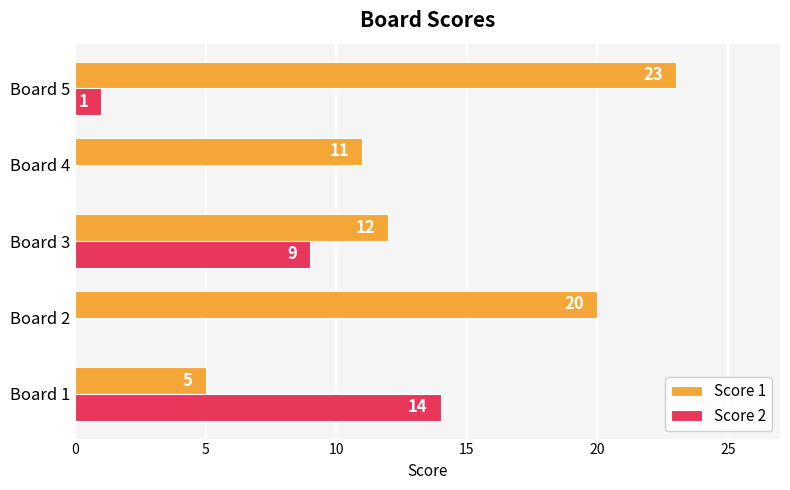

What is the greatest value displayed?

23